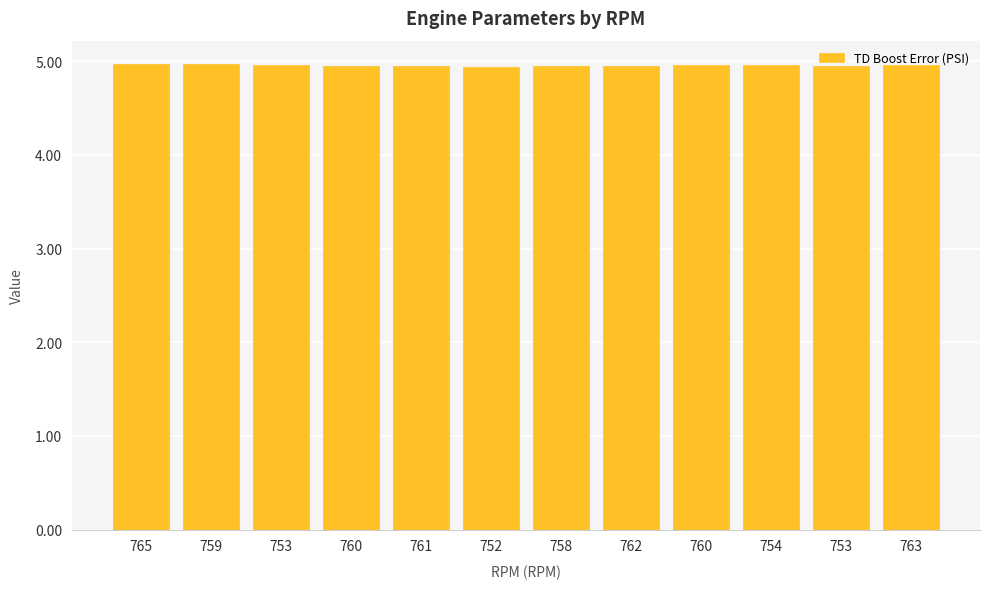

Reading left to right, transcribe all the data shown in this chart.

5.0	5.0	5.0	5.0	5.0	4.9	5.0	5.0	5.0	5.0	5.0	5.0